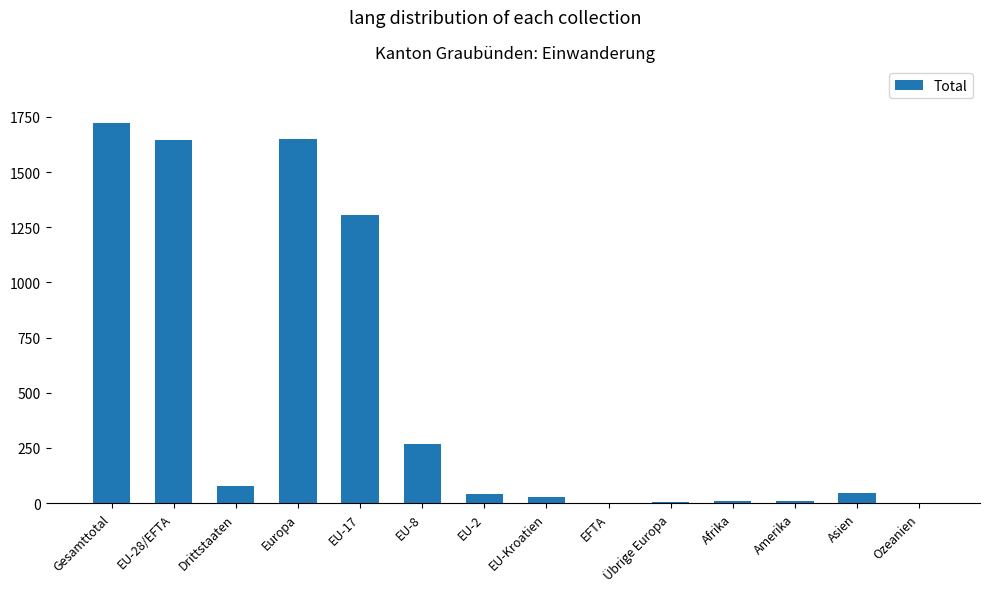

What is the greatest value displayed?

1721